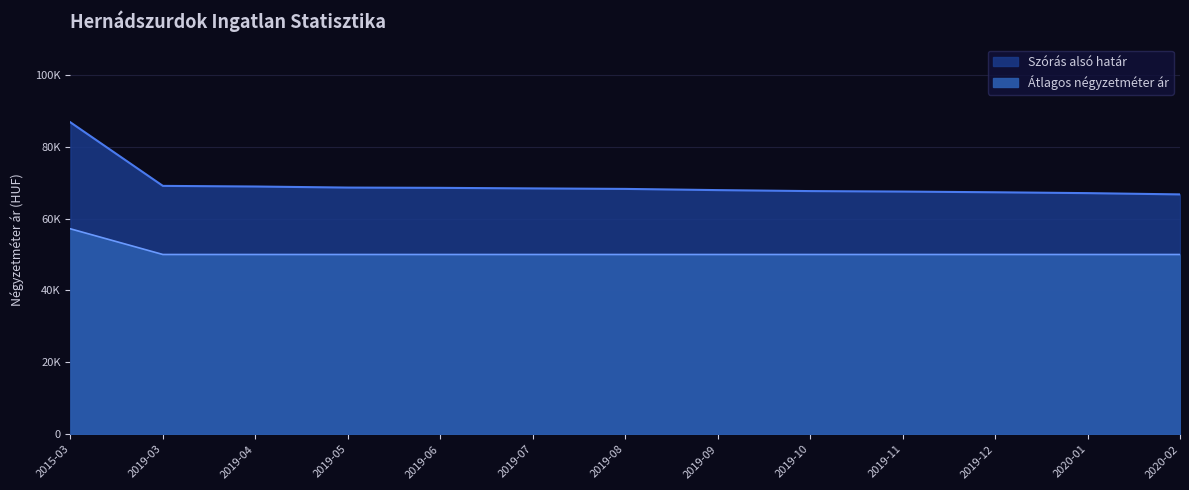

What are all the series names shown in the legend?

Átlagos négyzetméter ár, Szórás alsó határ